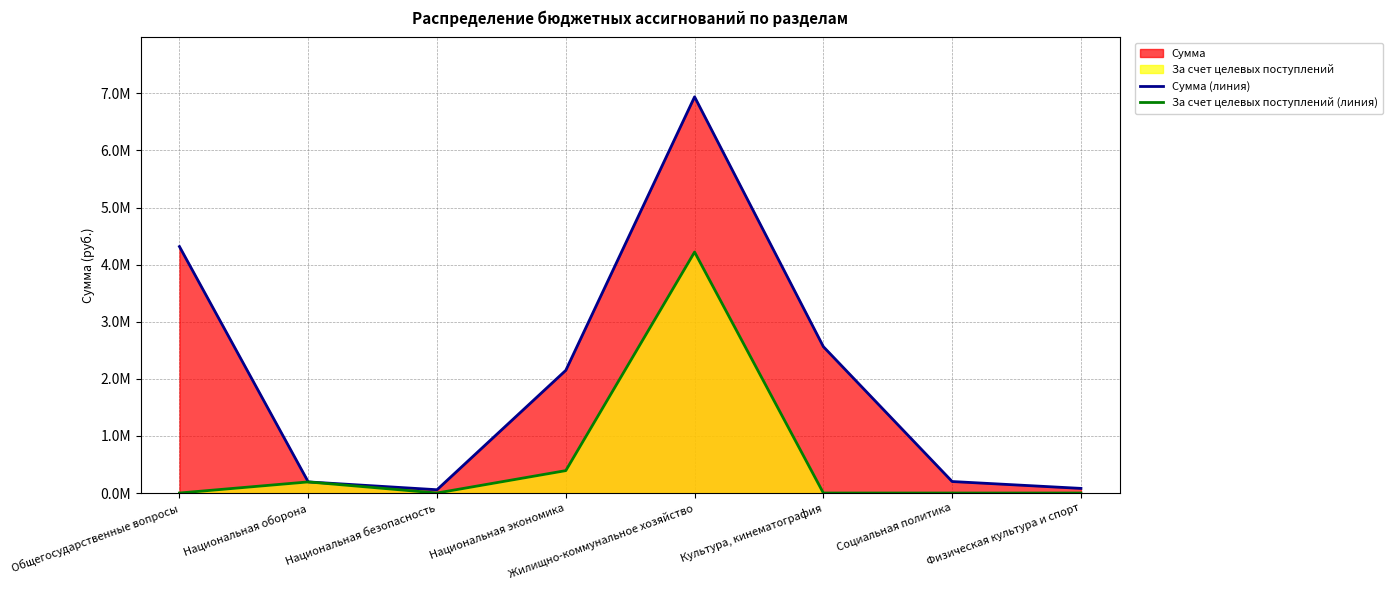

What position from the right is Национальная экономика?

5